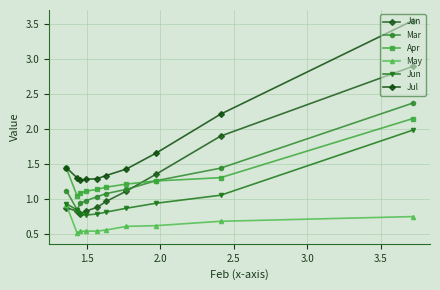

At how many categories does at least one series exceed 3?

1